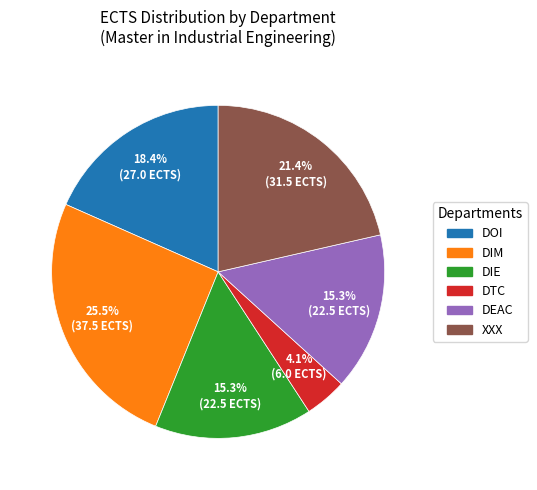

Does any single category account for the majority?

No